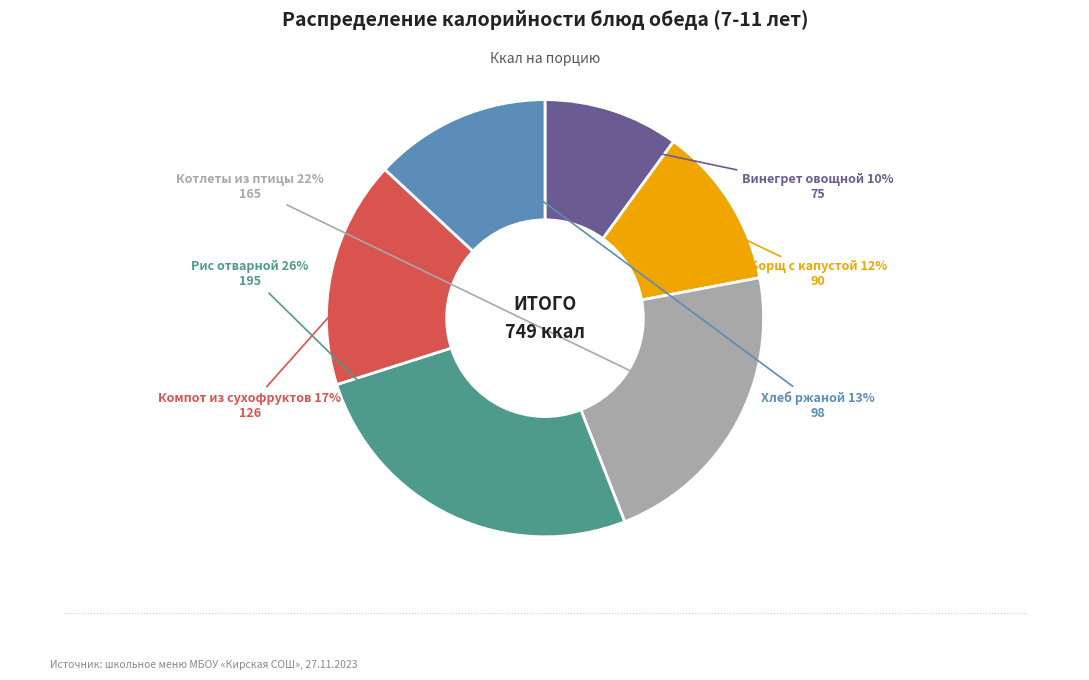

To the nearest percent, what is the average slice percentage?

17%